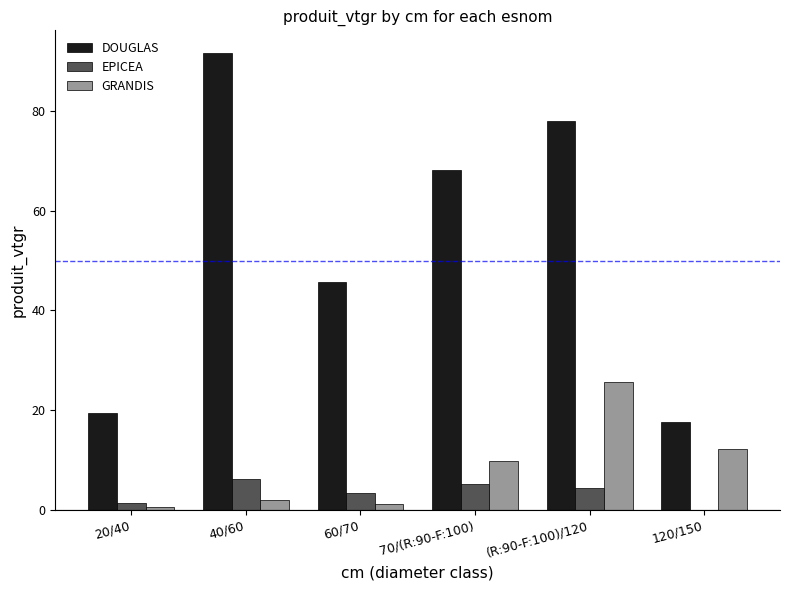

Reading left to right, what are all the values shown in this chart?

DOUGLAS: 19.5	91.6	45.6	68.1	77.9	17.6
EPICEA: 1.4	6.2	3.4	5.3	4.5	0.0
GRANDIS: 0.6	2.1	1.3	9.8	25.6	12.2